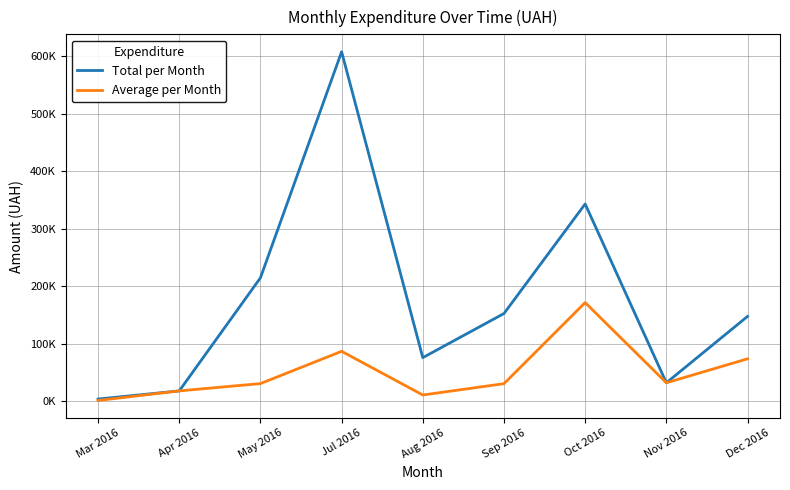

What is the greatest value displayed?

607678.4